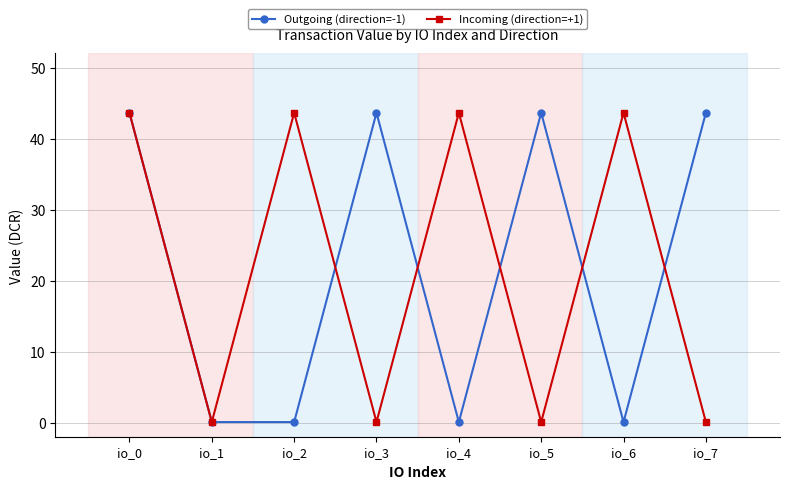

At which category is the sum across all series the highest?

io_0